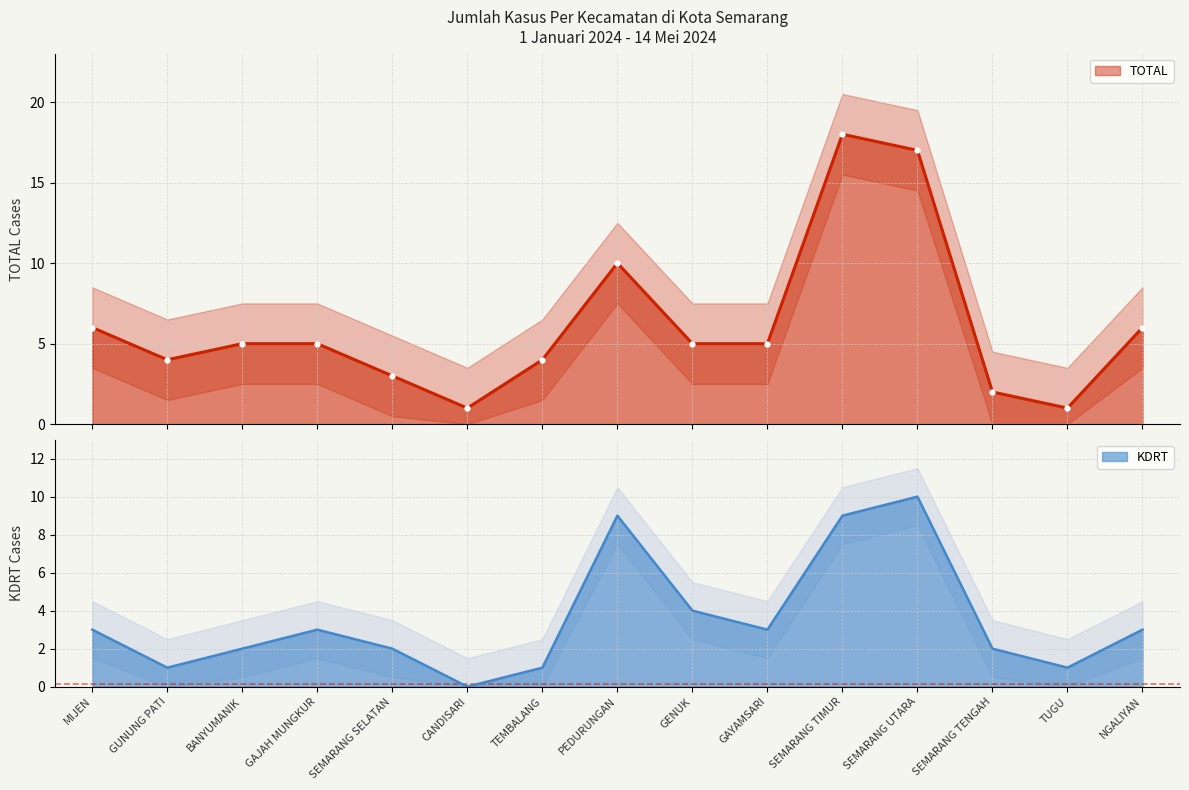

True or false: KDRT and TOTAL cross at least once.

False